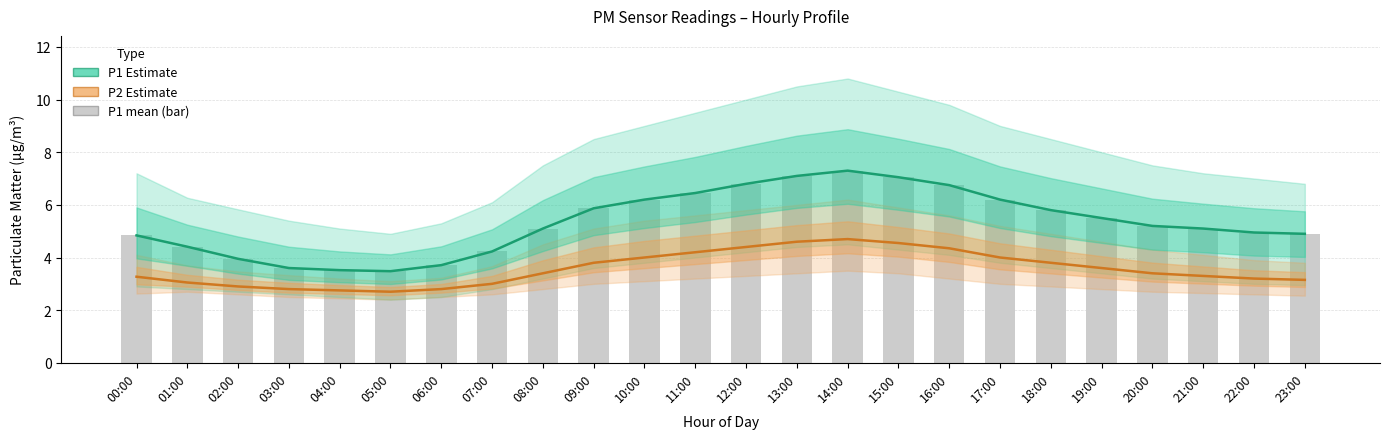

Read the P1 Estimate value at 23:00.

4.9